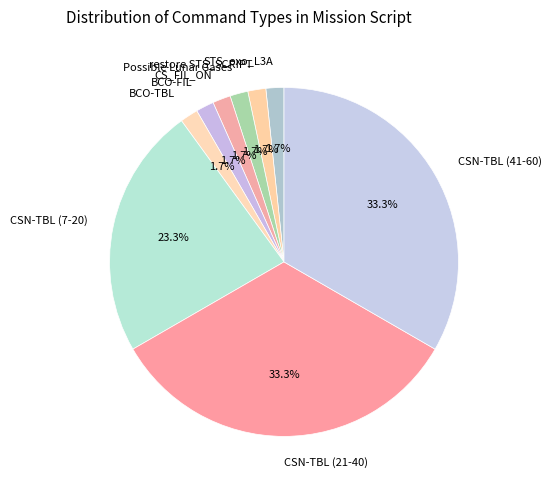

Approximately how many times larger is the value at BCO-TBL compared to BCO-FIL?

1.0